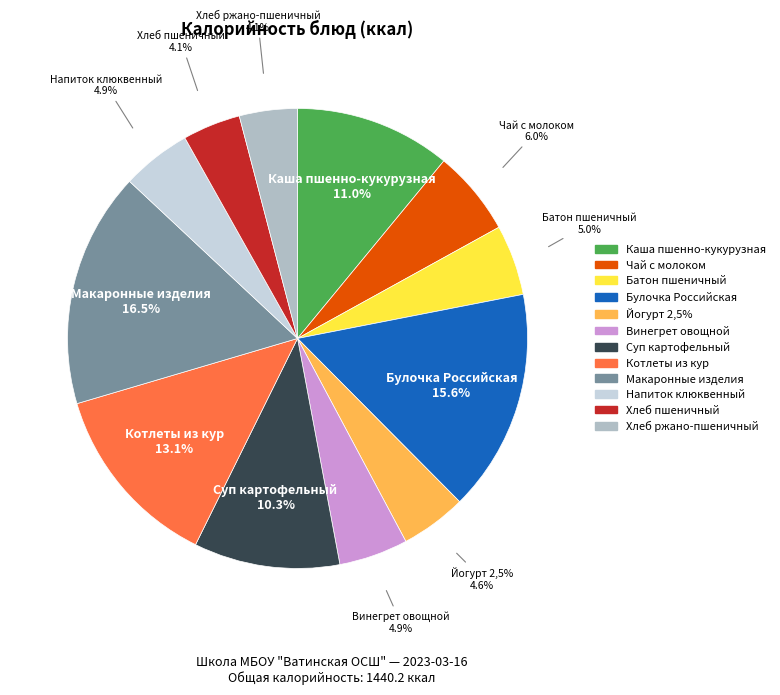

Is there a majority slice in this chart?

No